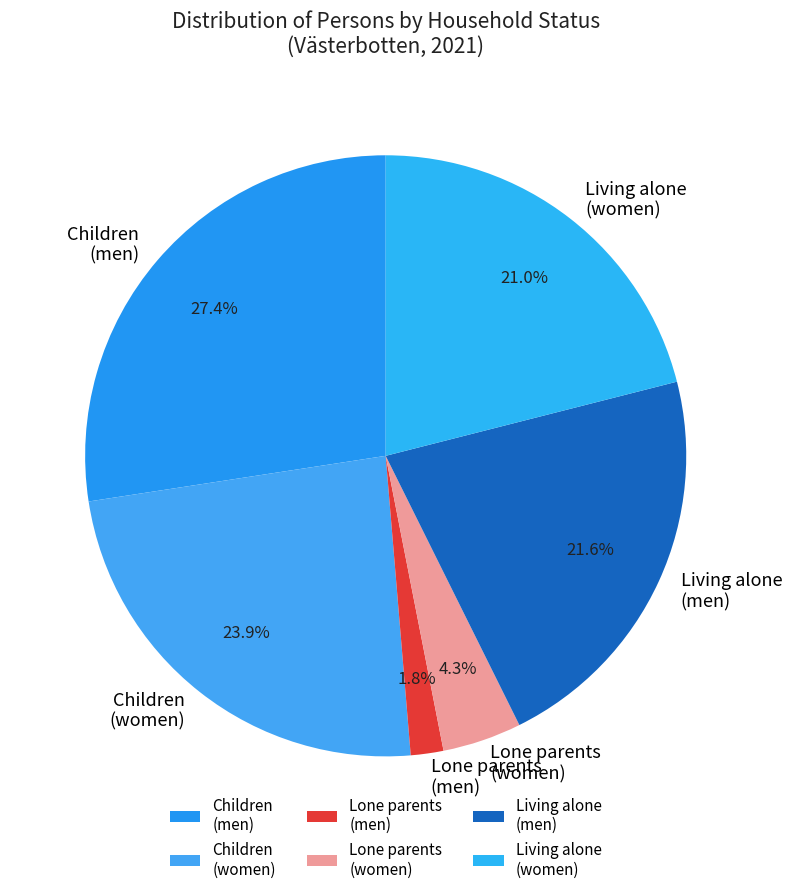

Combined, what portion of the pie is Living alone (women) and Lone parents (women)?

25.3%